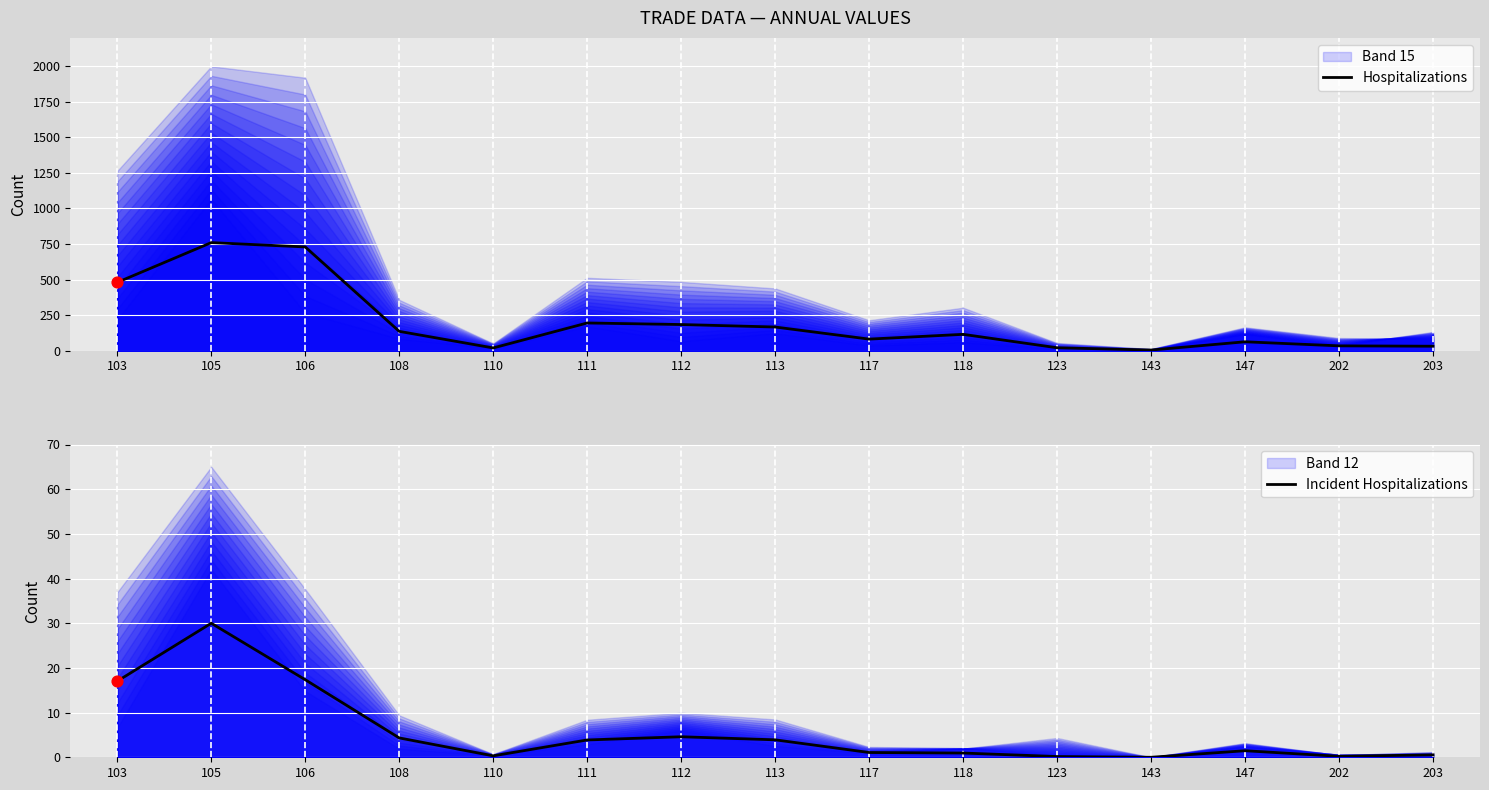

At how many categories does at least one series exceed 69?

9